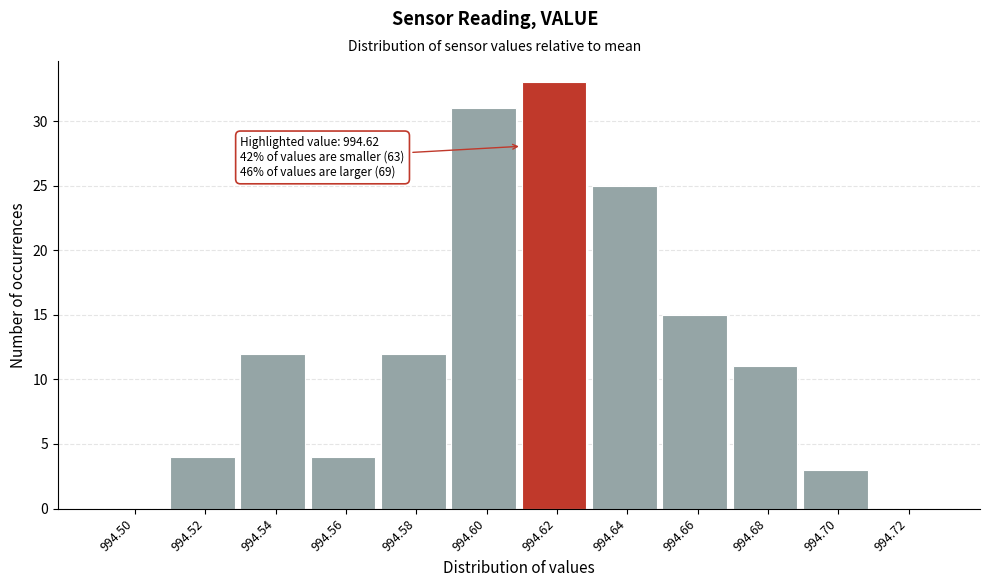

Reading left to right, list all the values displayed in this chart.

994.50=0	994.52=4	994.54=12	994.56=4	994.58=12	994.60=31	994.62=33	994.64=25	994.66=15	994.68=11	994.70=3	994.72=0